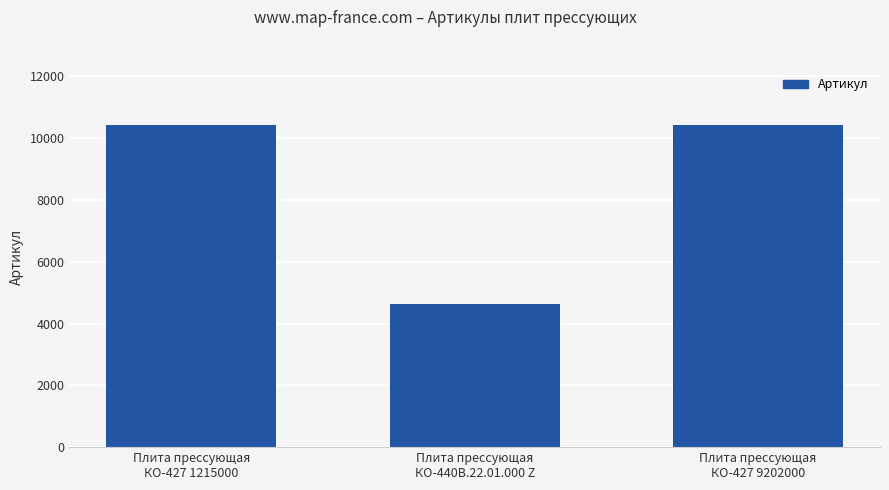

Are the bars horizontal?

No